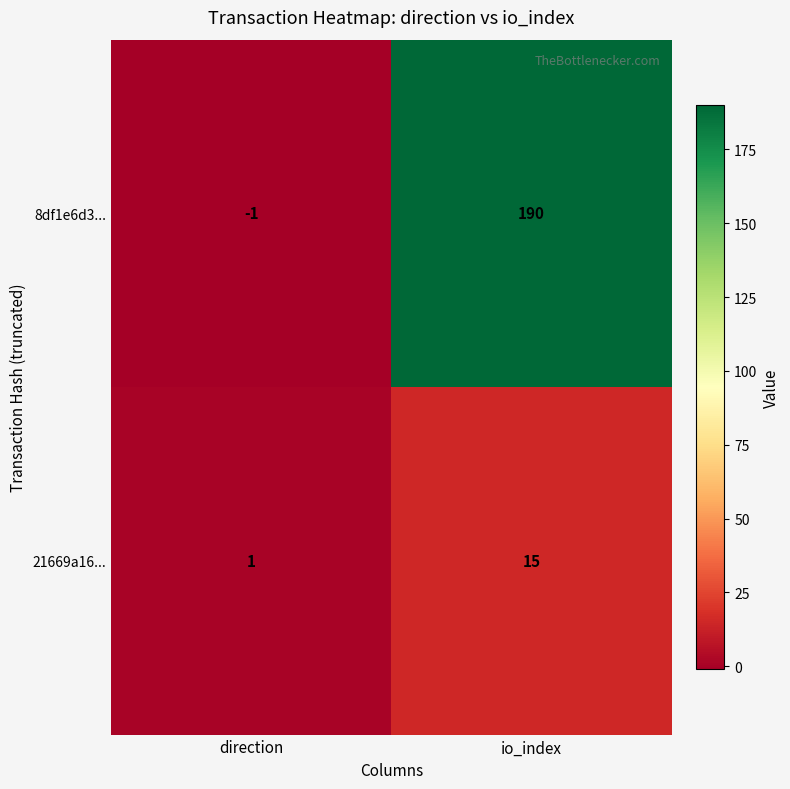

List the series in order of their overall mean, lowest first.

21669a16..., 8df1e6d3...